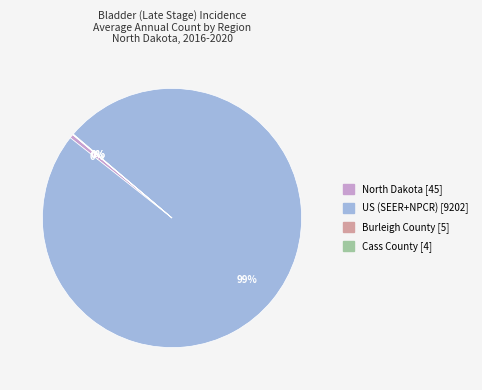

What is the largest slice in the pie chart?

US (SEER+NPCR)